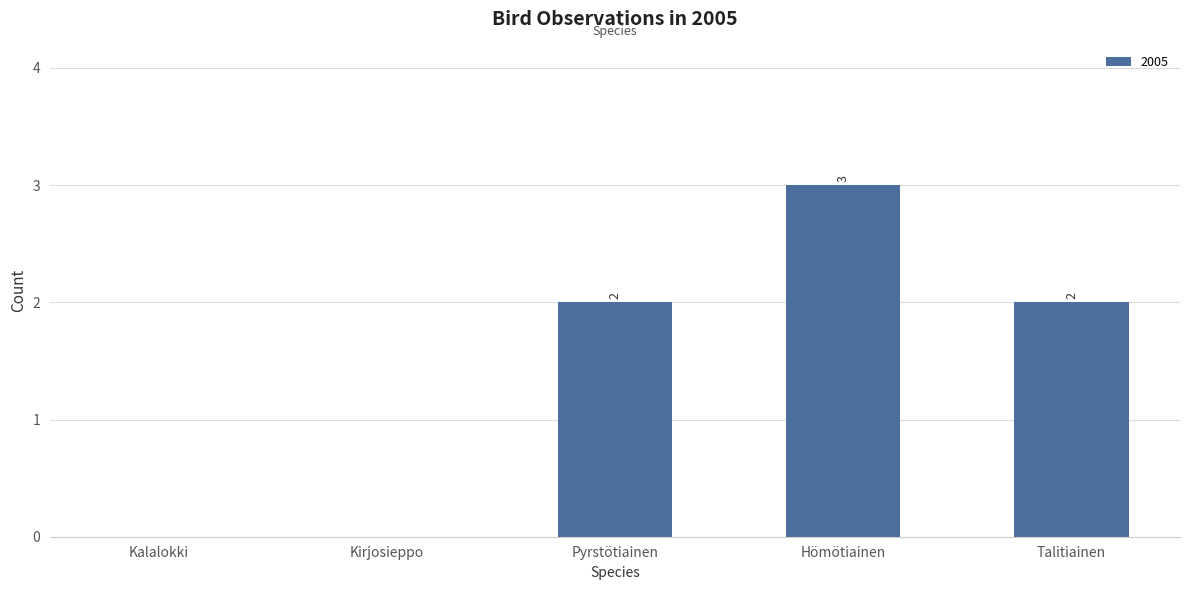

Reading right to left, list all the values displayed in this chart.

2	3	2	0	0